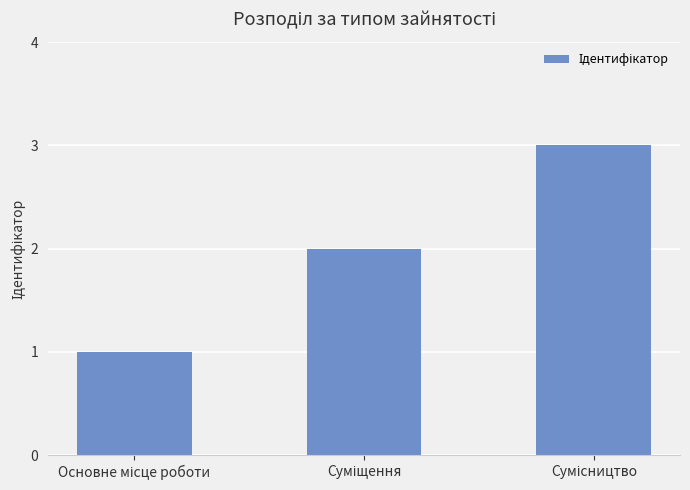

How many data points are less than 2?

1